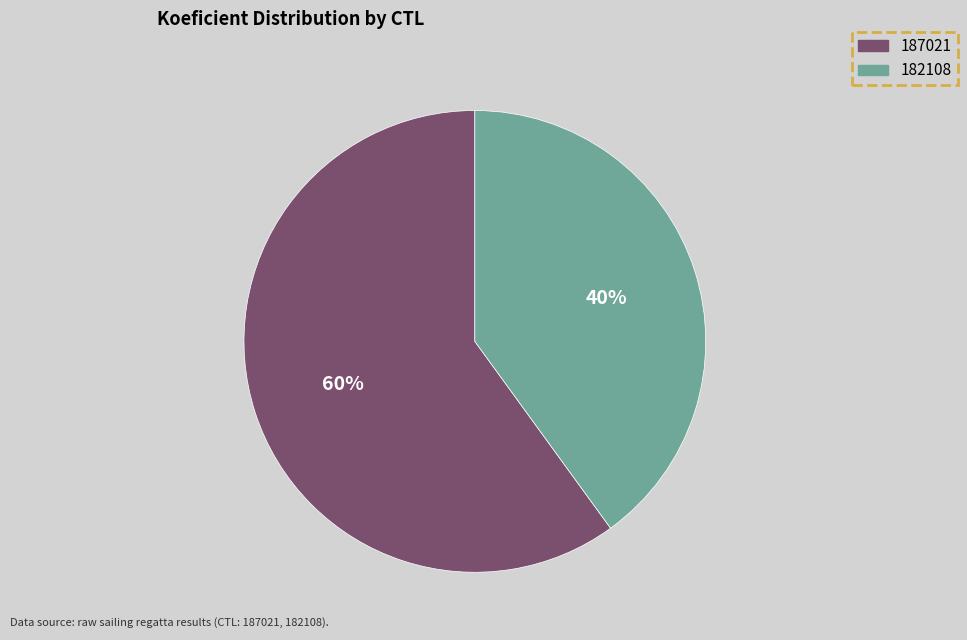

Count the number of slices in the pie.

2